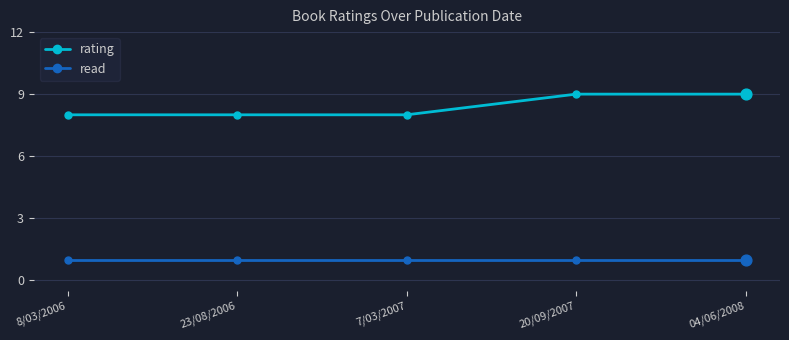

What is the total value across all series at 8/03/2006?

9